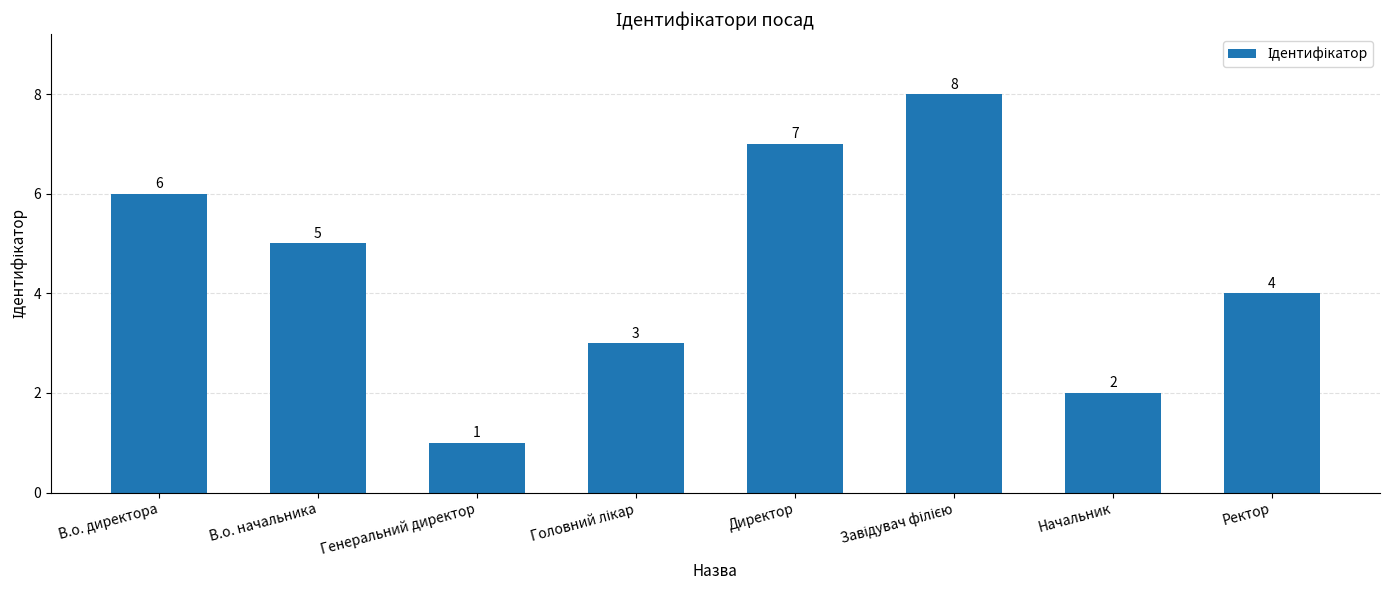

What is the change in value from В.о. директора to Генеральний директор?

-5